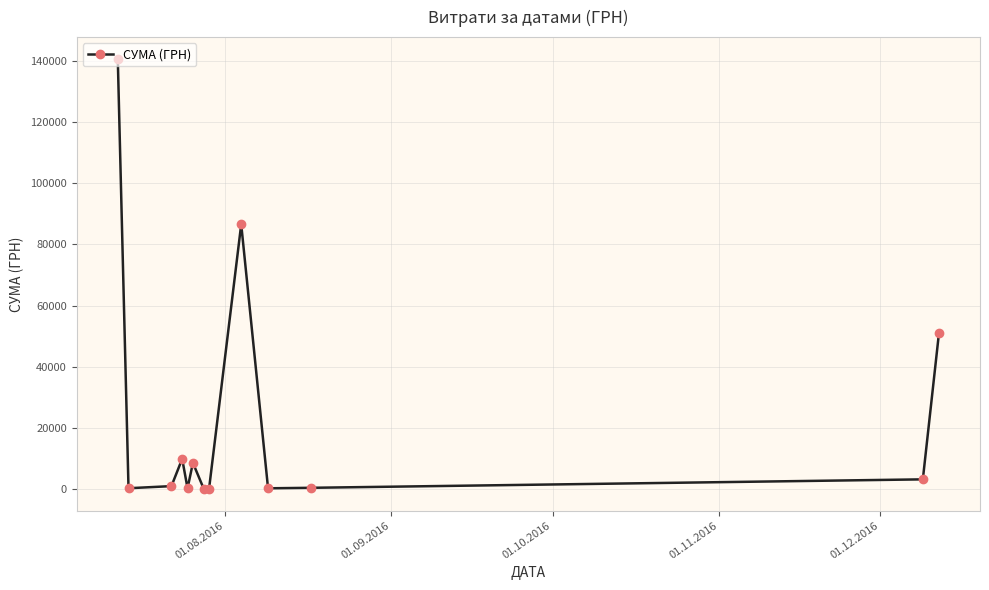

What is the maximum value shown in the chart?

140706.2